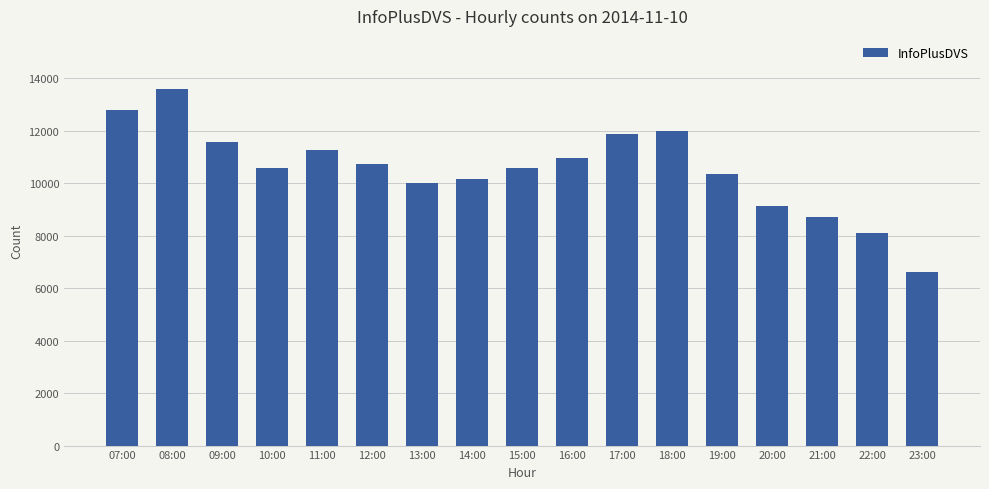

What is the value of the 10th bar from the left?

10942